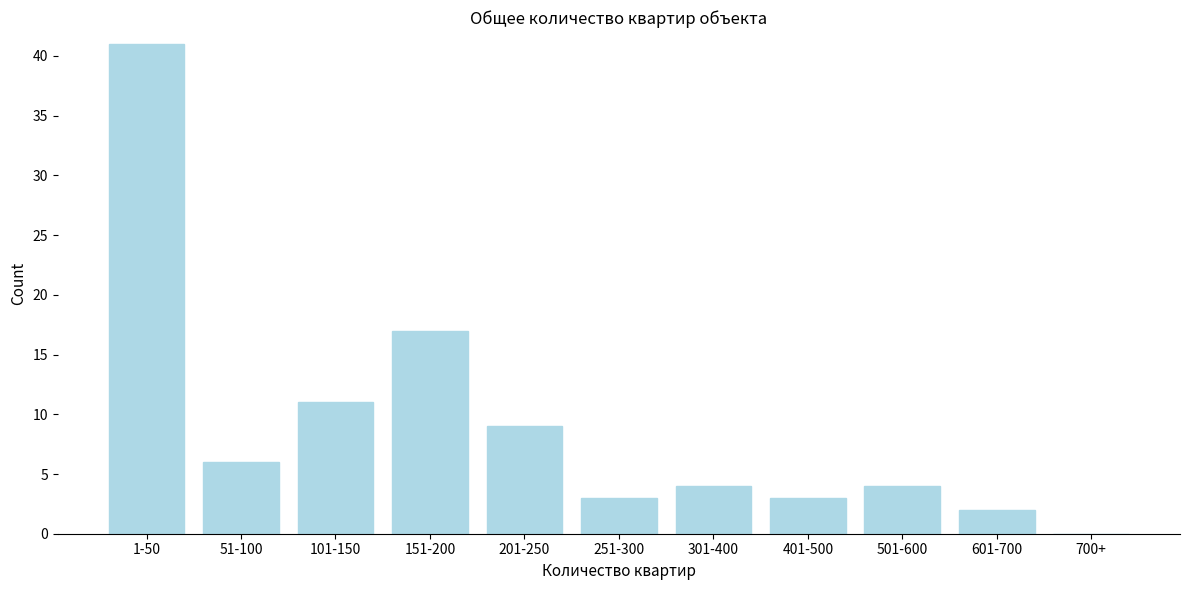

Reading left to right, transcribe all the data shown in this chart.

1-50=41	51-100=6	101-150=11	151-200=17	201-250=9	251-300=3	301-400=4	401-500=3	501-600=4	601-700=2	700+=0